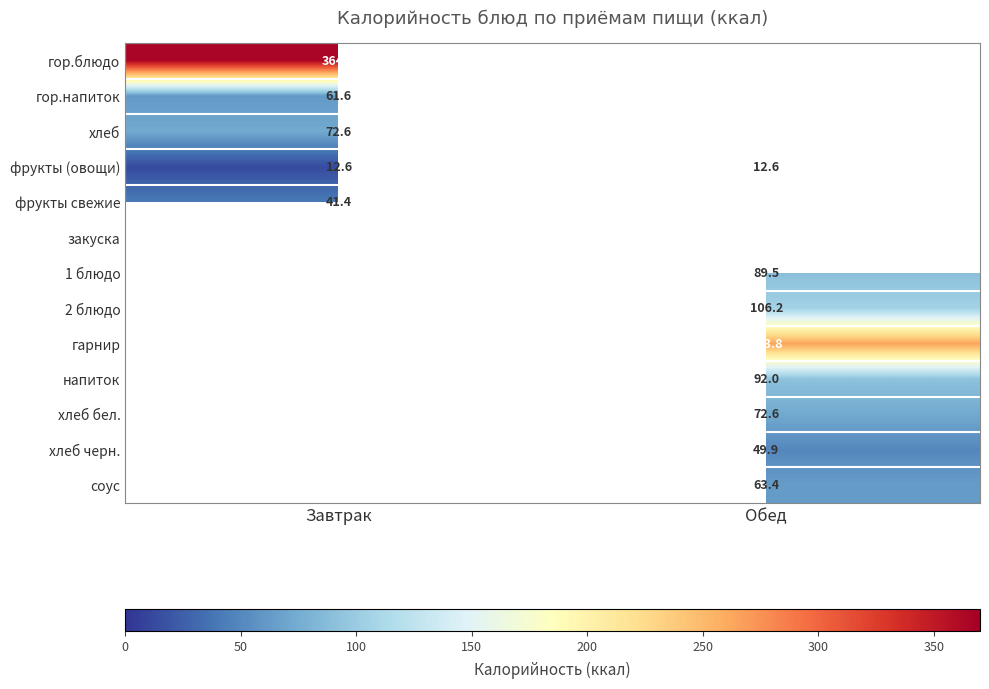

True or false: соус has a value of 86.3 at Обед.

False